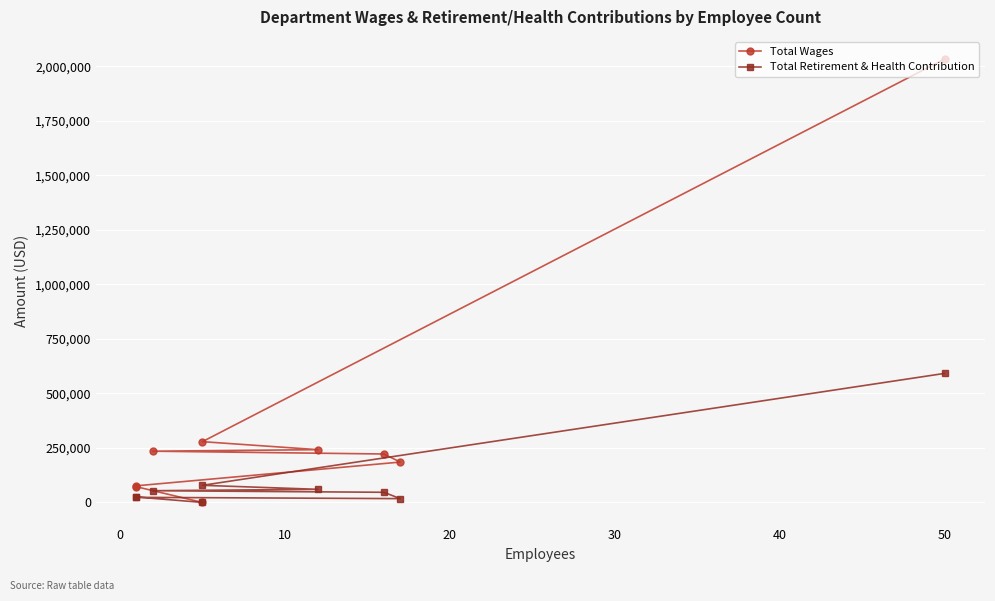

What is the sum of the Total Retirement & Health Contribution values at 10 and 30?

106568